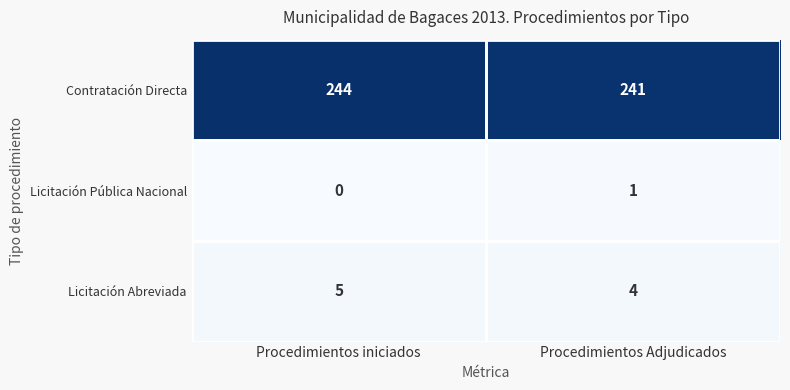

Which series has the largest range (max minus min)?

Contratación Directa